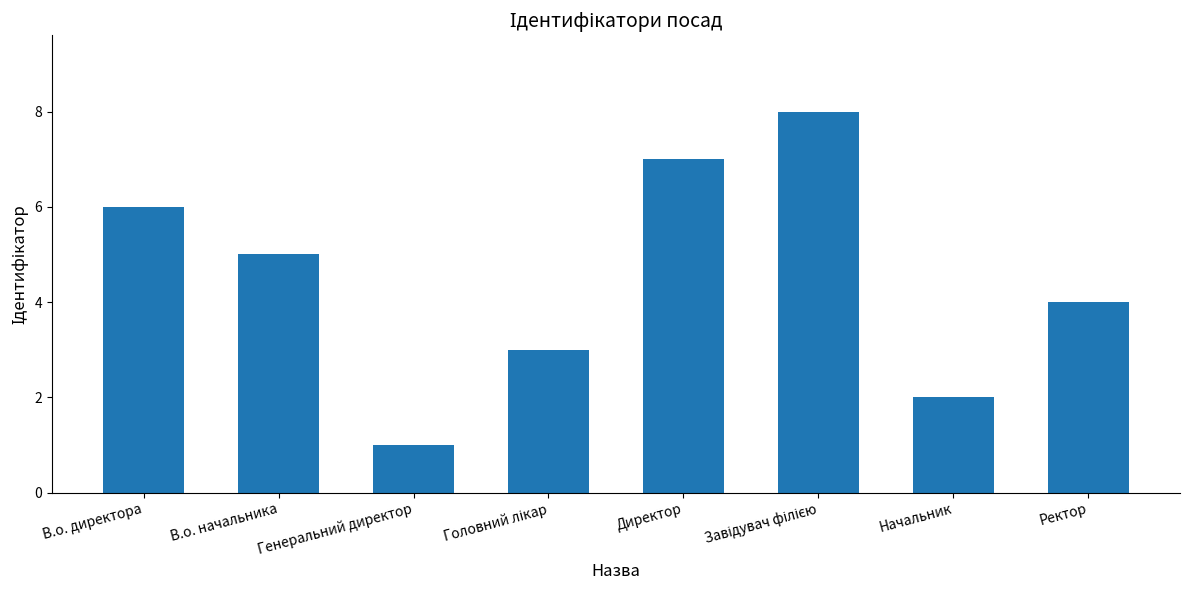

What is the sum of the values at Начальник and Генеральний директор?

3